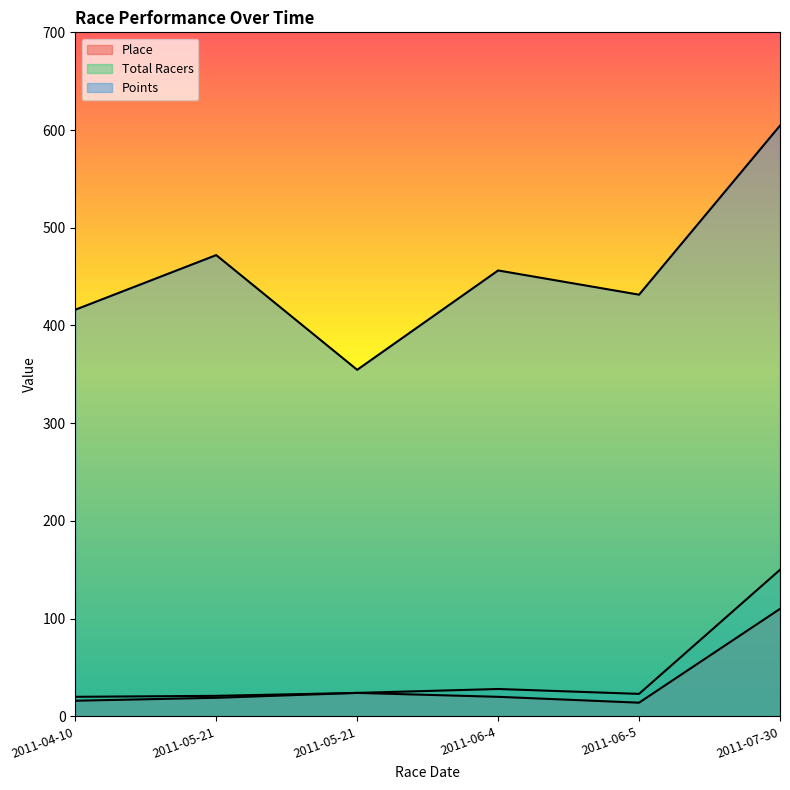

What is the total value across all series at 2011-04-10?

452.2